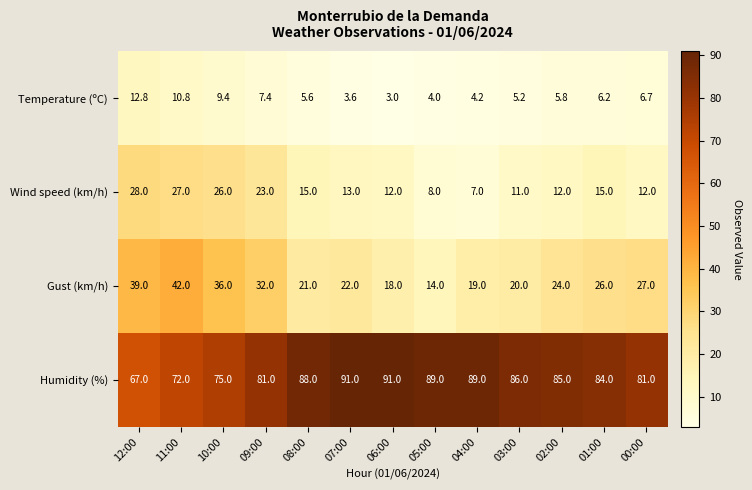

What is the greatest value displayed?

91.0